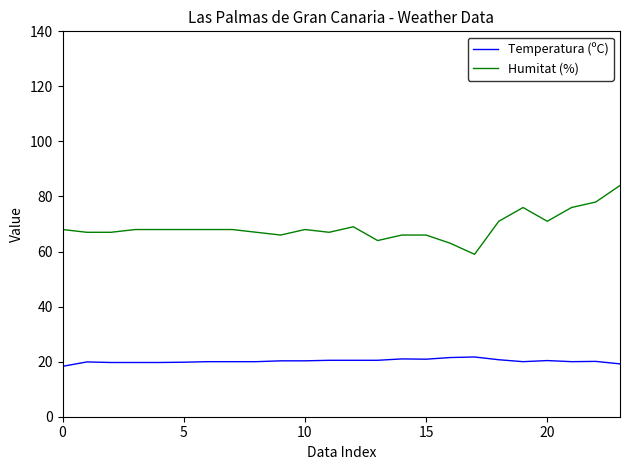

Is this an area chart (filled region under the line)?

No